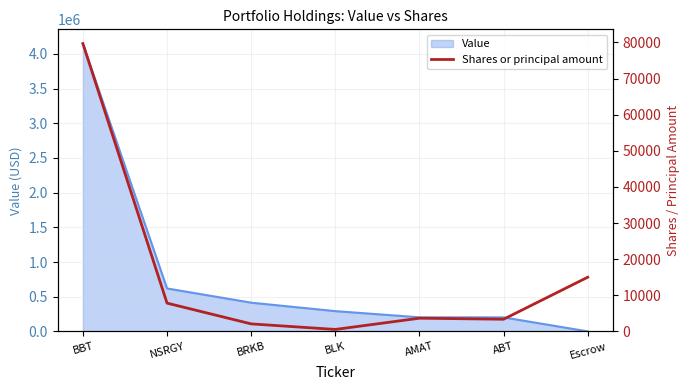

The Value series shows 292000 at BLK. True or false?

True